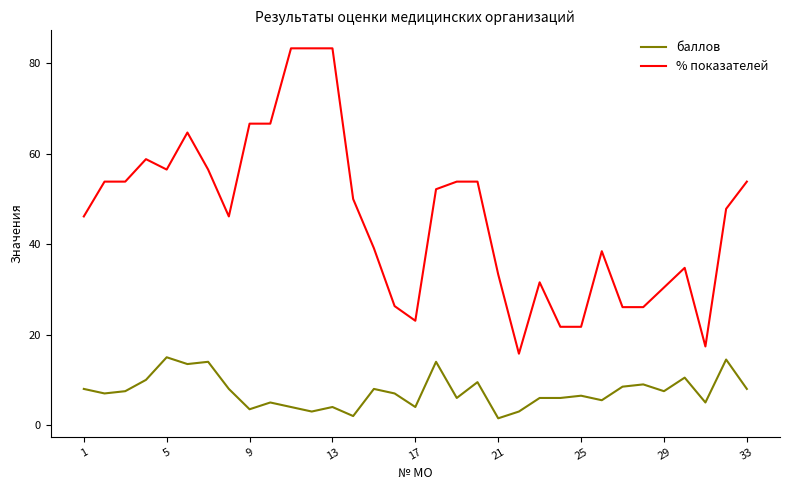

List the series in order of their peak value, highest first.

% показателей, баллов